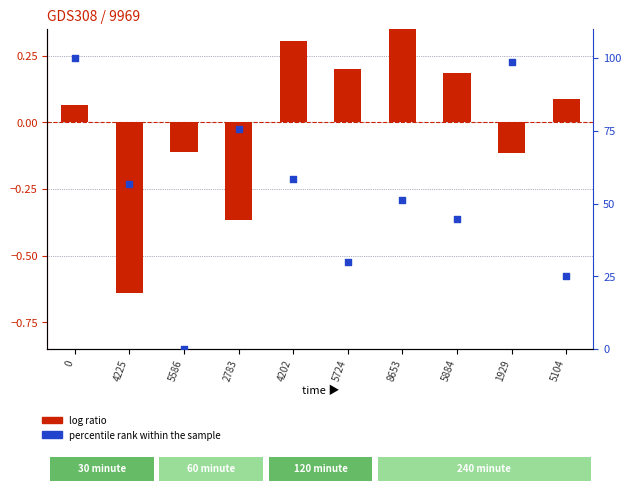

Is the value of log ratio at 8653 greater than the value of percentile rank within the sample at 4225?

No